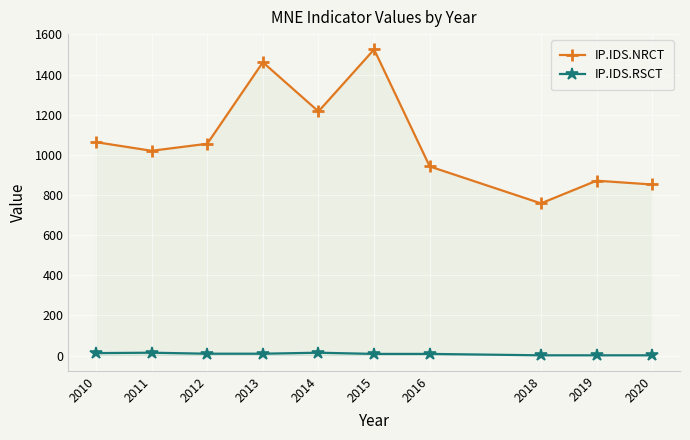

At which category does IP.IDS.NRCT reach its first local valley?

2011